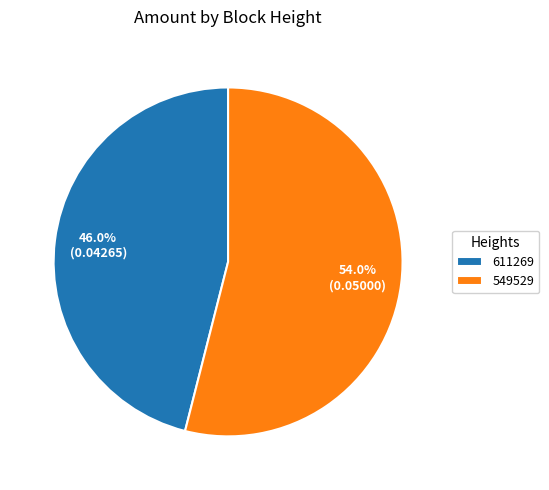

Which category has the biggest portion of the pie?

549529